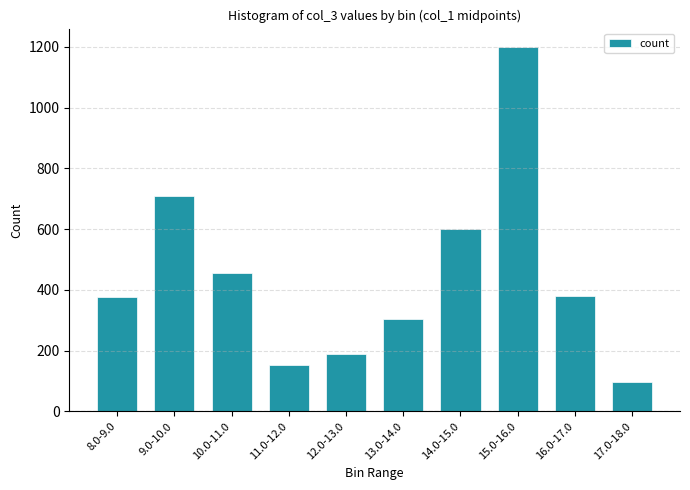

Does the chart contain any negative values?

No